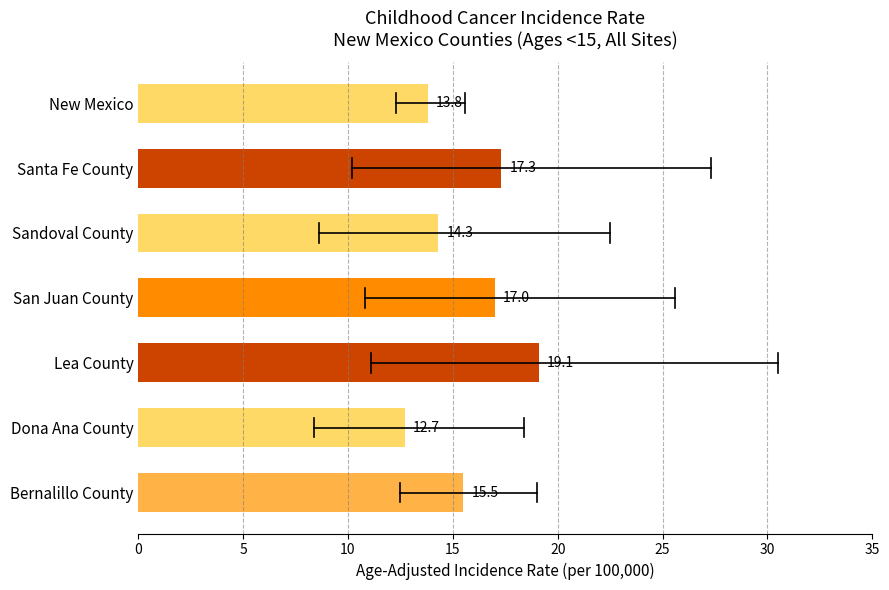

The value at Lea County is 19.1. True or false?

True